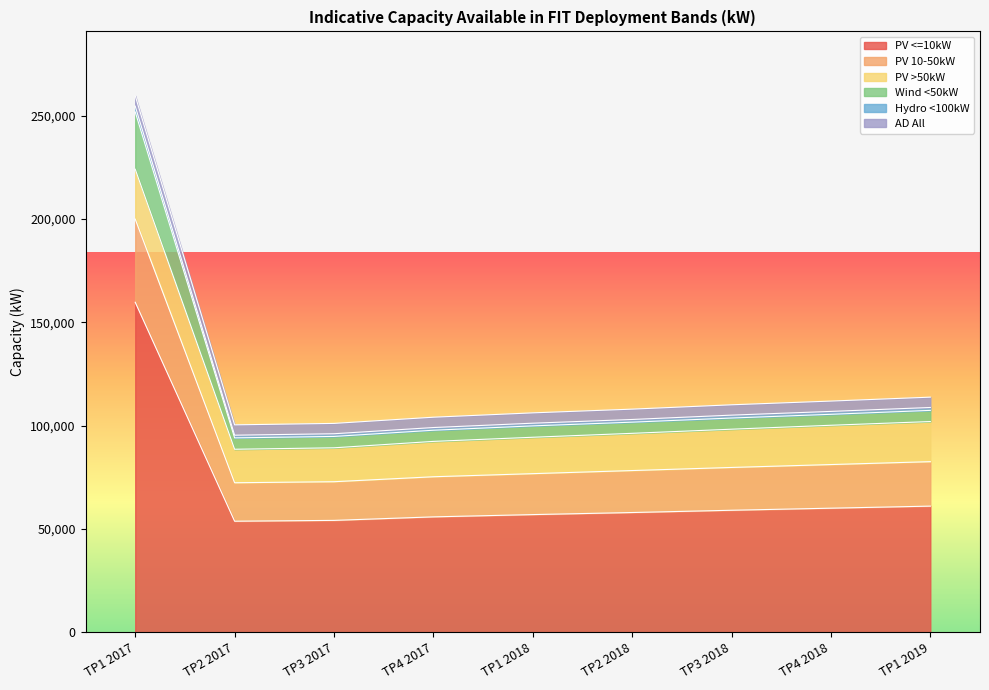

At which category is the sum across all series the highest?

TP1 2017